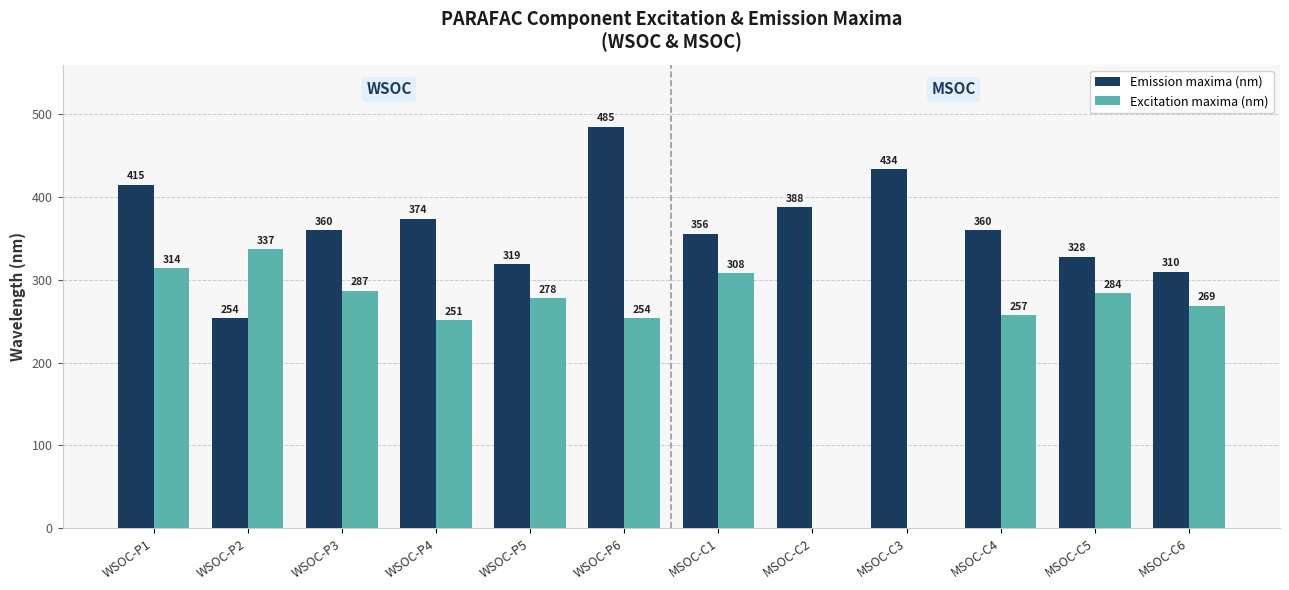

Which category has the highest value across all series?

WSOC-P6